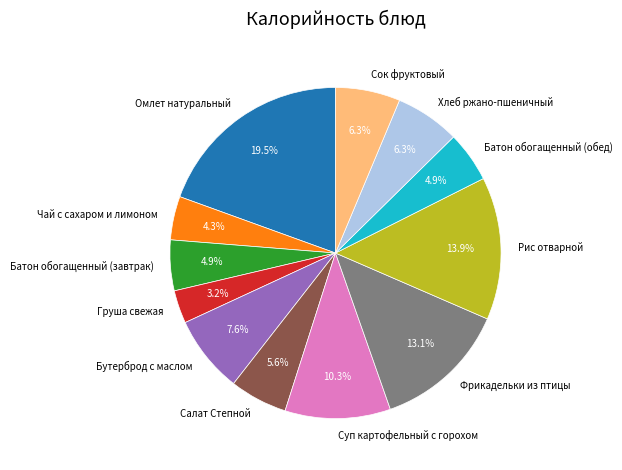

True or false: Чай с сахаром и лимоном accounts for 4% of the total.

True